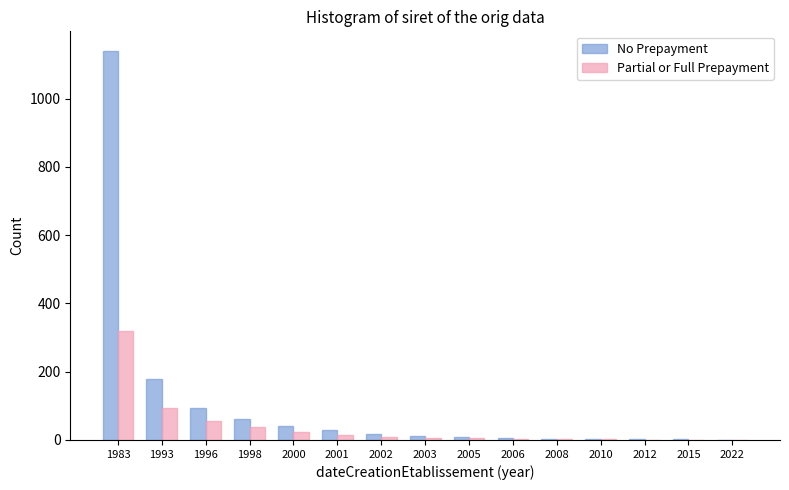

What is the sum of all Partial or Full Prepayment values?

578